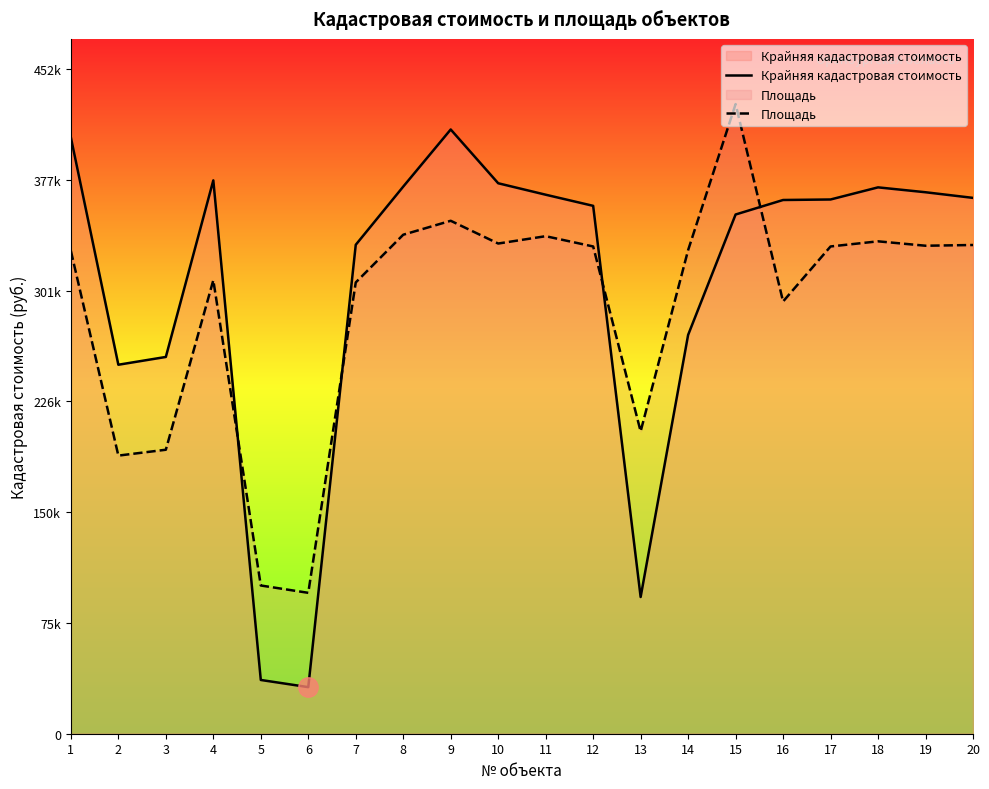

Where is Крайняя кадастровая стоимость nearest to the value 221723?

2